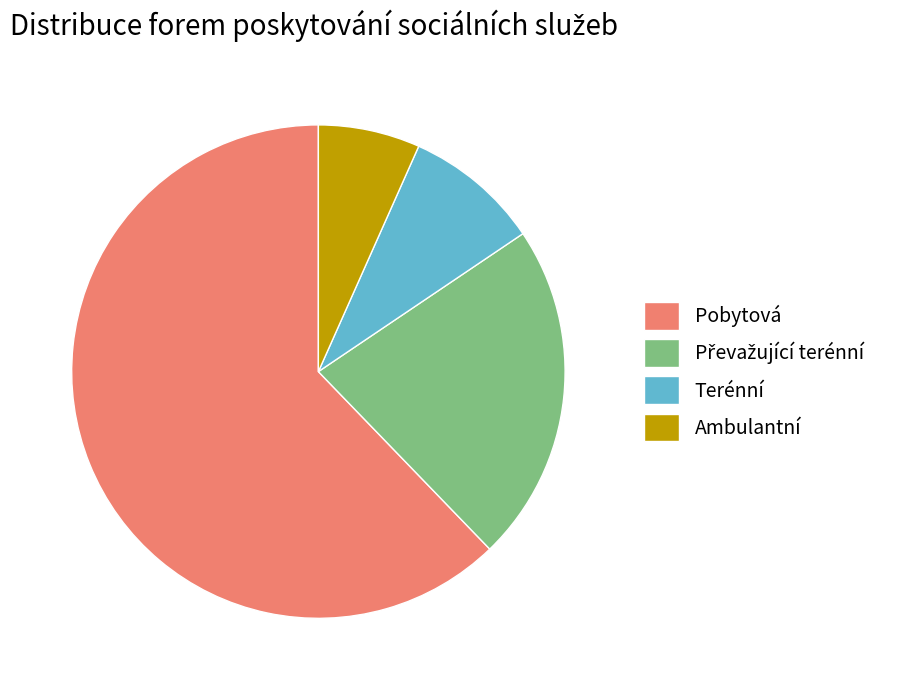

Combined, do Pobytová and Terénní account for over 50%?

Yes